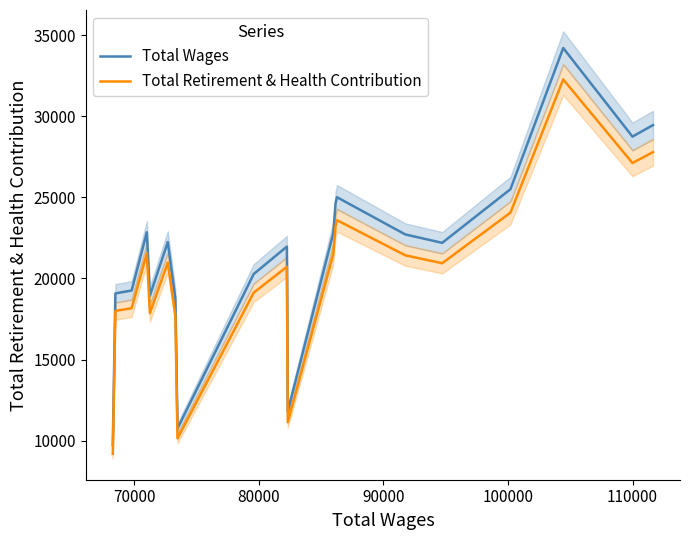

How many values in the Total Retirement & Health Contribution series are below 20984?

10